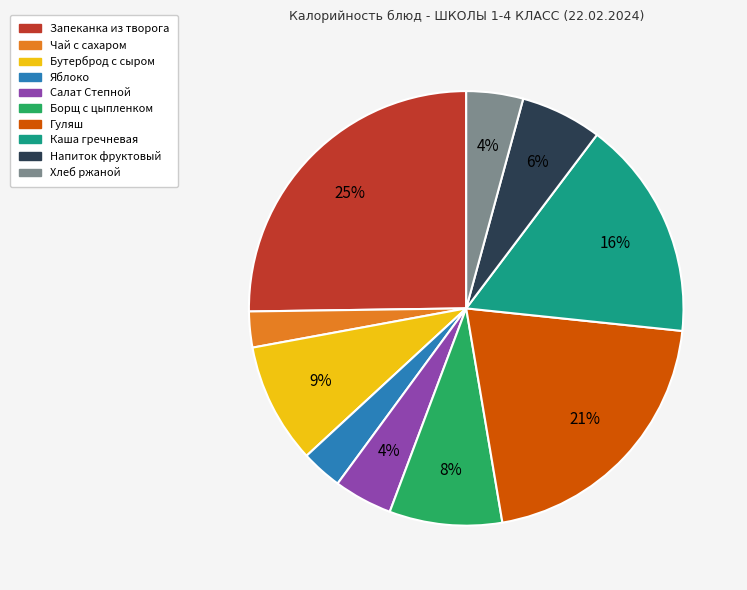

What percentage is the Каша гречневая slice, to the nearest percent?

16%